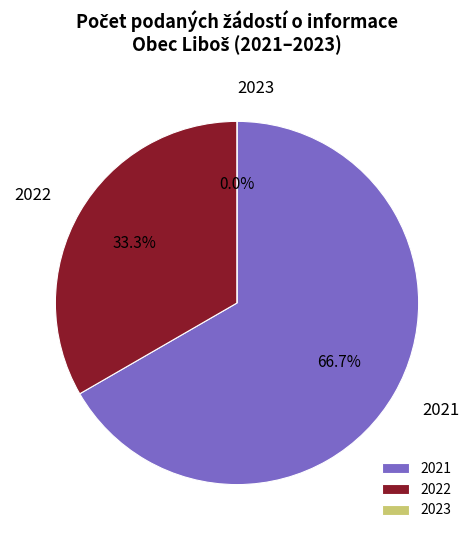

What is the change in value from 2022 to 2023?

-1